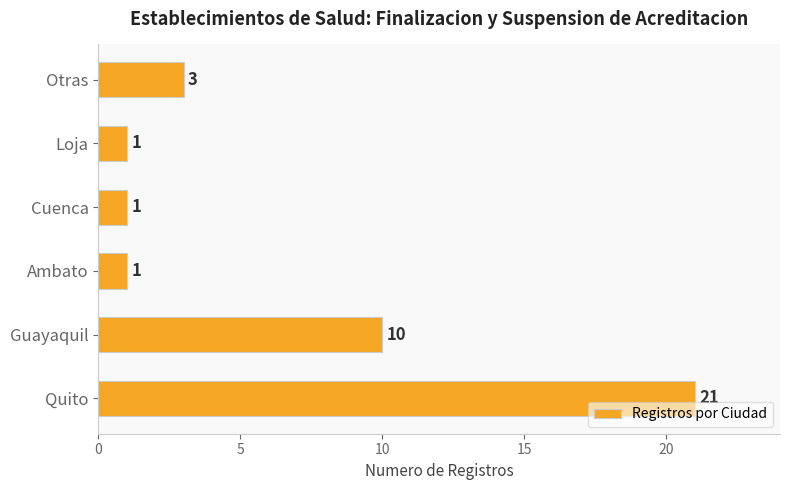

How many values are below 3?

3